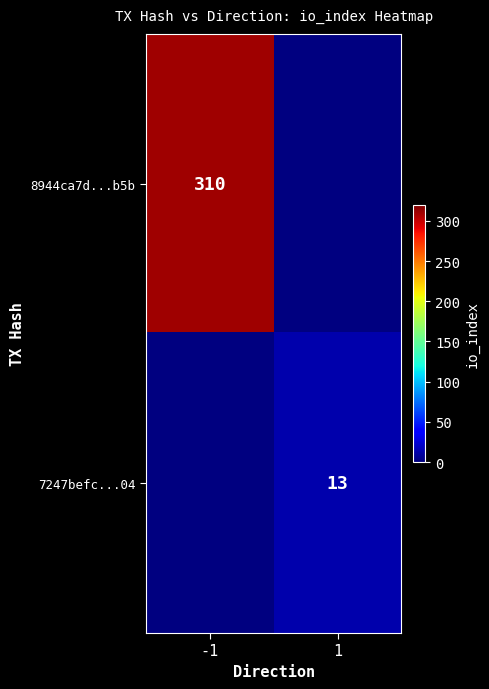

The value of 7247befc...04 at 1 is 13. True or false?

True